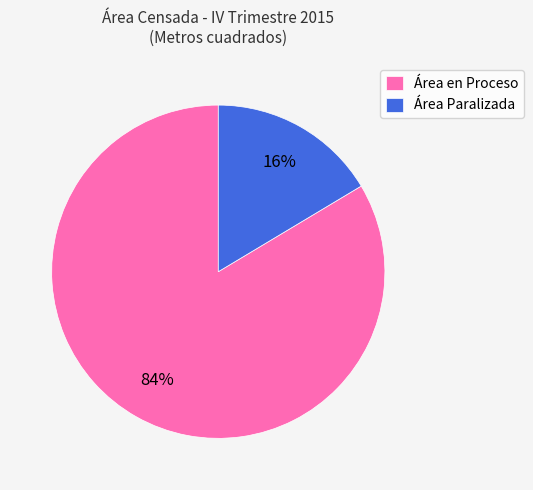

To the nearest percent, what portion does Área en Proceso represent?

84%